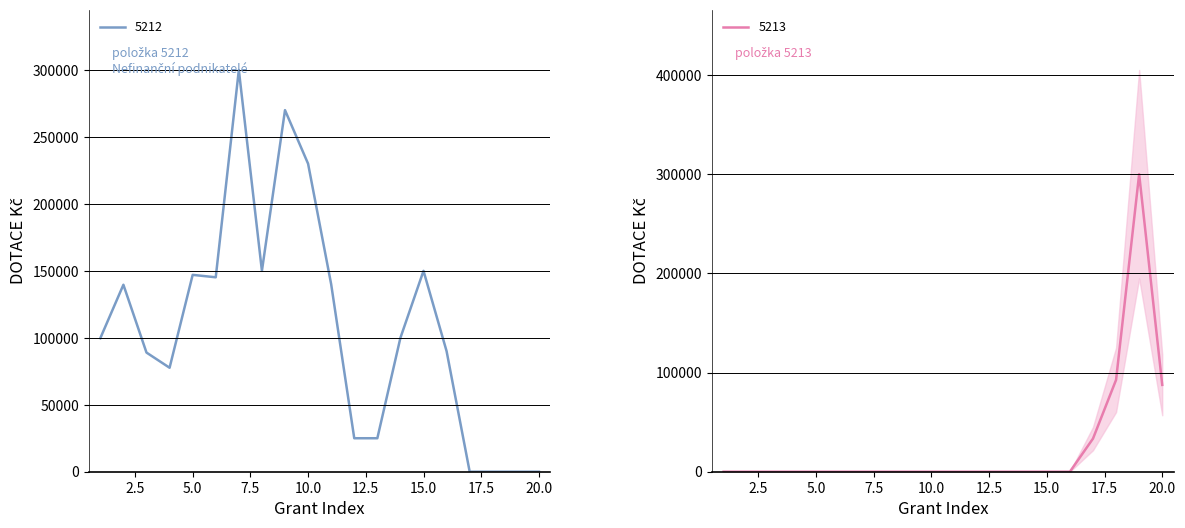

Does the chart have visible grid lines?

Yes